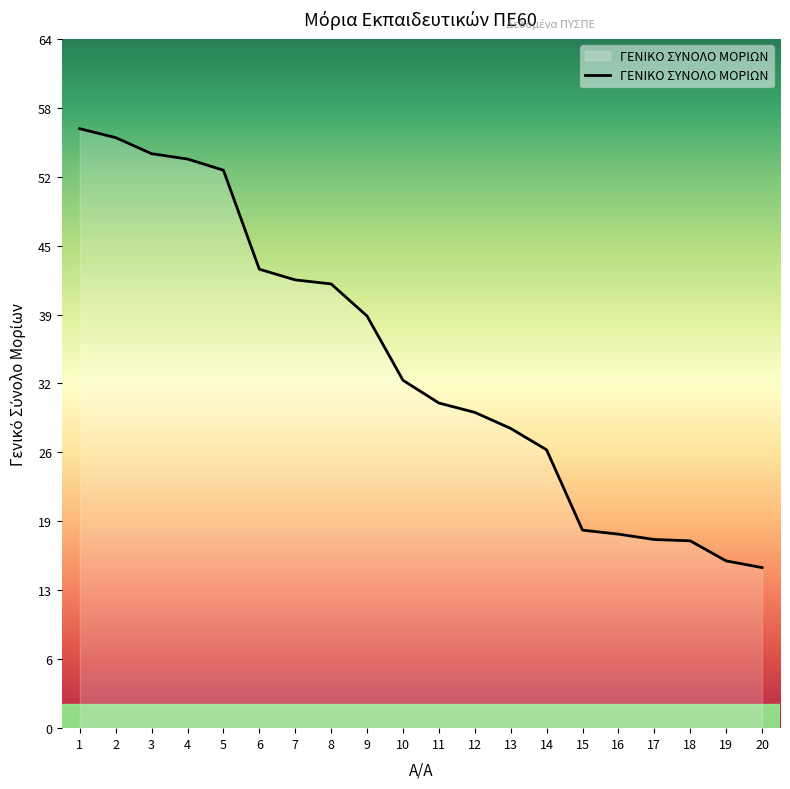

Count the number of categories in the chart.

20